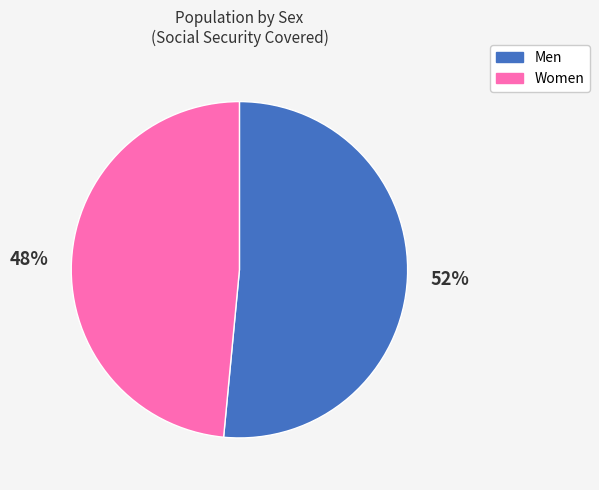

Combined, do Women and Men account for over 50%?

Yes